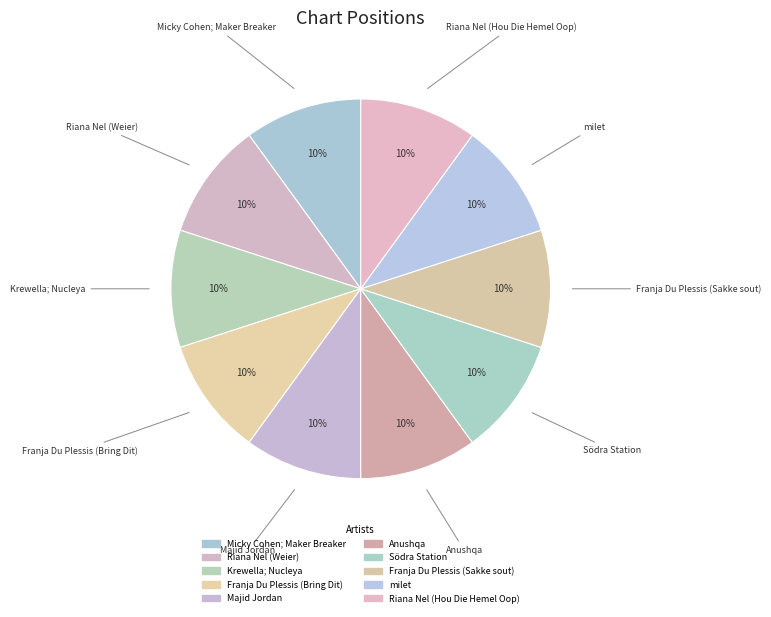

How many slices are in this pie chart?

10